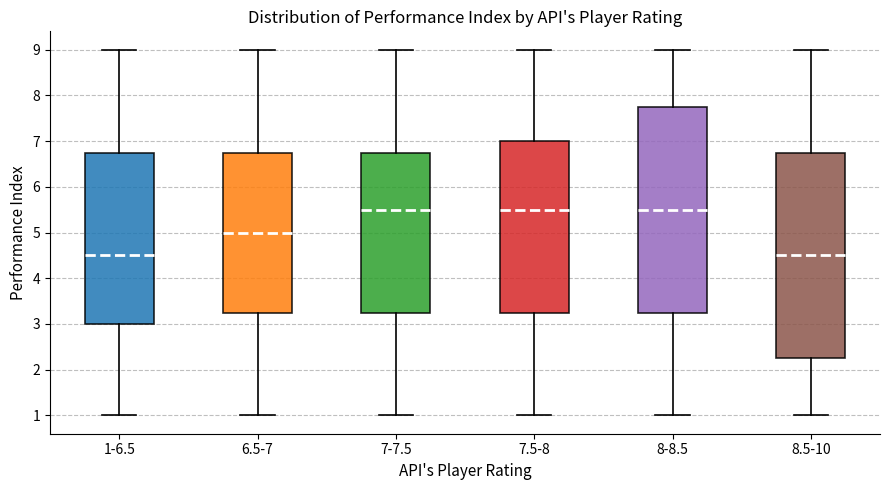

Reading left to right, transcribe this box plot: for each box, give where its median line is, the range the box spans, and where its two whiskers end, as read against the y-axis. The values are not printed on the chart, so give them approximately, as read against the axis.

1-6.5: median 4.5, box 3.0 to 6.8, whiskers 1.0 to 9.0
6.5-7: median 5.0, box 3.3 to 6.8, whiskers 1.0 to 9.0
7-7.5: median 5.5, box 3.3 to 6.8, whiskers 1.0 to 9.0
7.5-8: median 5.5, box 3.3 to 7.0, whiskers 1.0 to 9.0
8-8.5: median 5.5, box 3.3 to 7.8, whiskers 1.0 to 9.0
8.5-10: median 4.5, box 2.3 to 6.8, whiskers 1.0 to 9.0